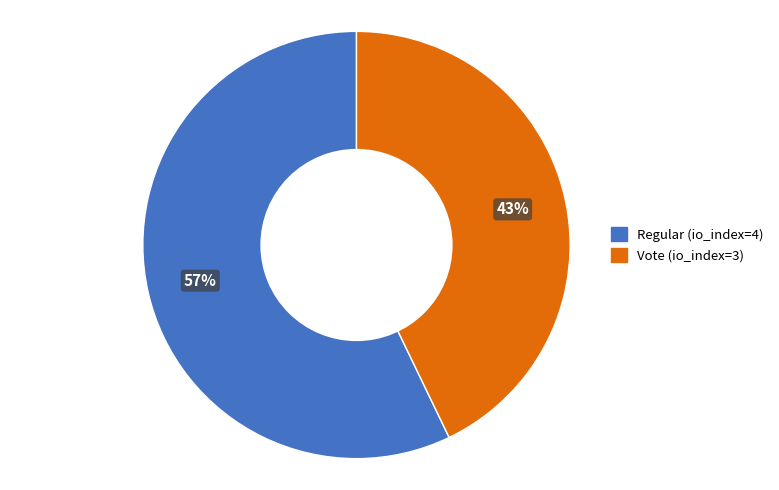

What is the largest slice in the pie chart?

Regular (io_index=4)